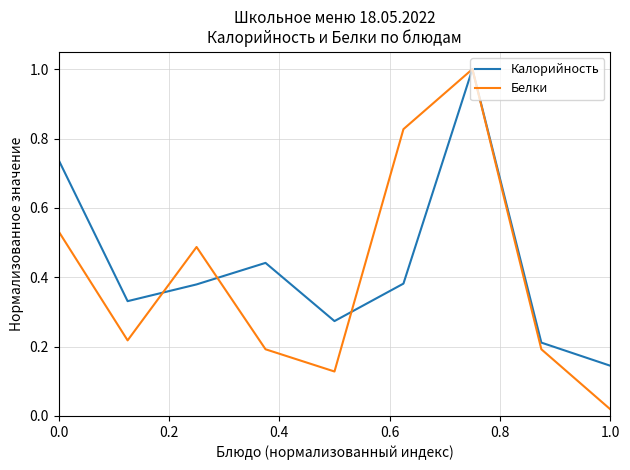

What is the maximum value for Калорийность?

1.0